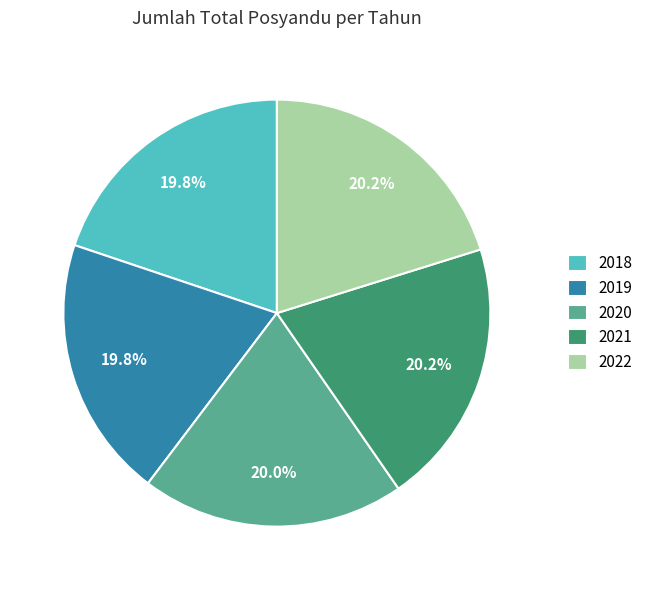

What is the ratio of the value at 2020 to the value at 2022?

1.0